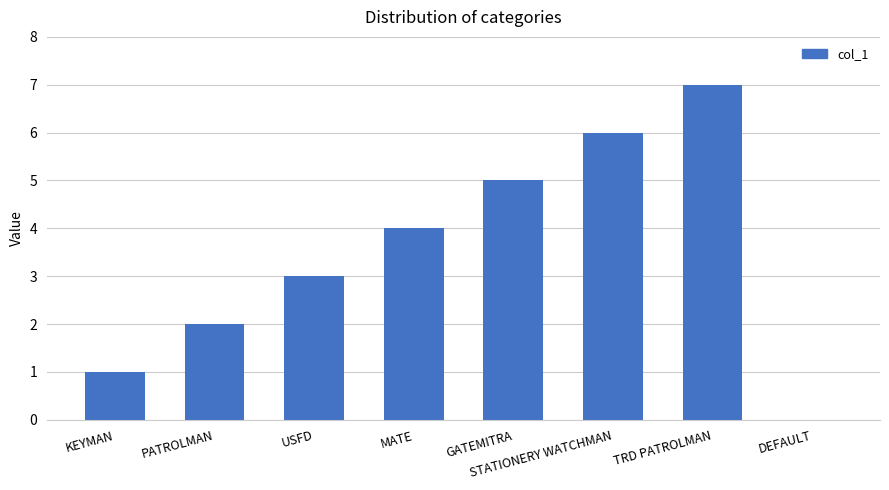

What is the change in value from USFD to DEFAULT?

-3